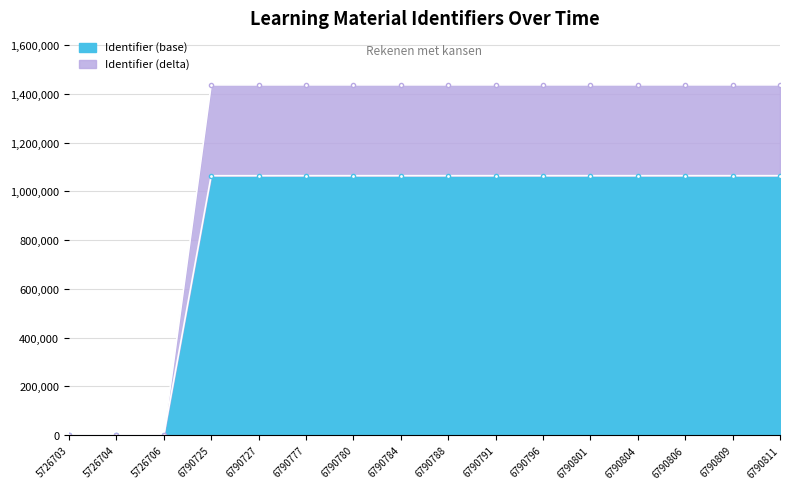

The Identifier (base) series shows 688069 at 6790777. True or false?

False